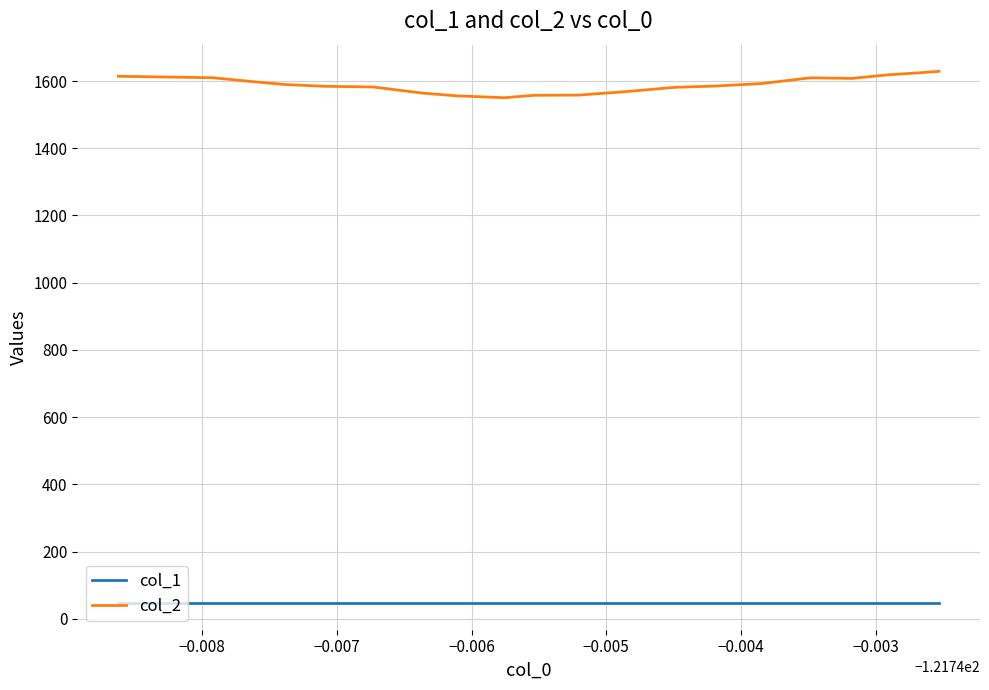

Does the chart display data point markers on the line(s)?

No